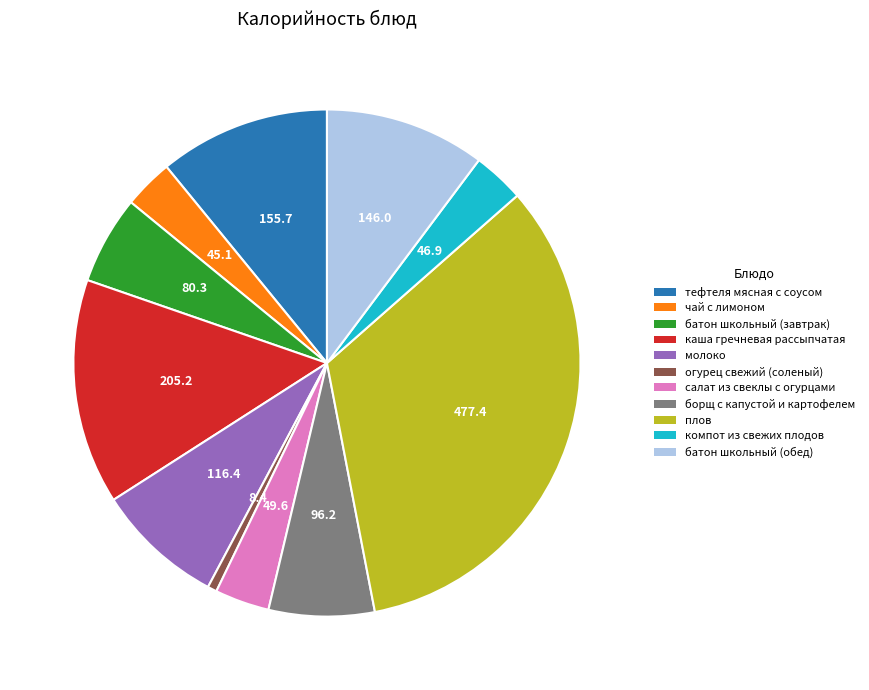

Is the sum of борщ с капустой и картофелем and батон школьный (завтрак) greater than half?

No